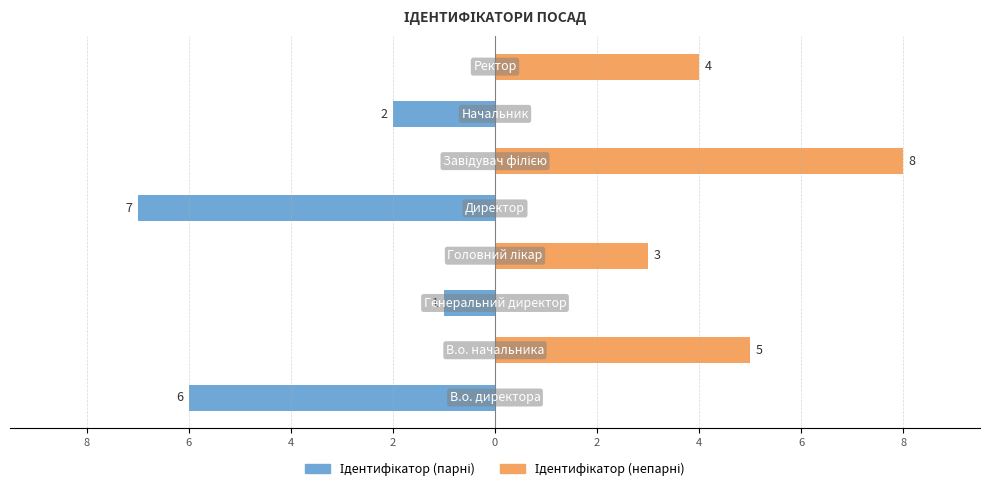

List the series in order of their peak value, lowest first.

Ідентифікатор (парні), Ідентифікатор (непарні)